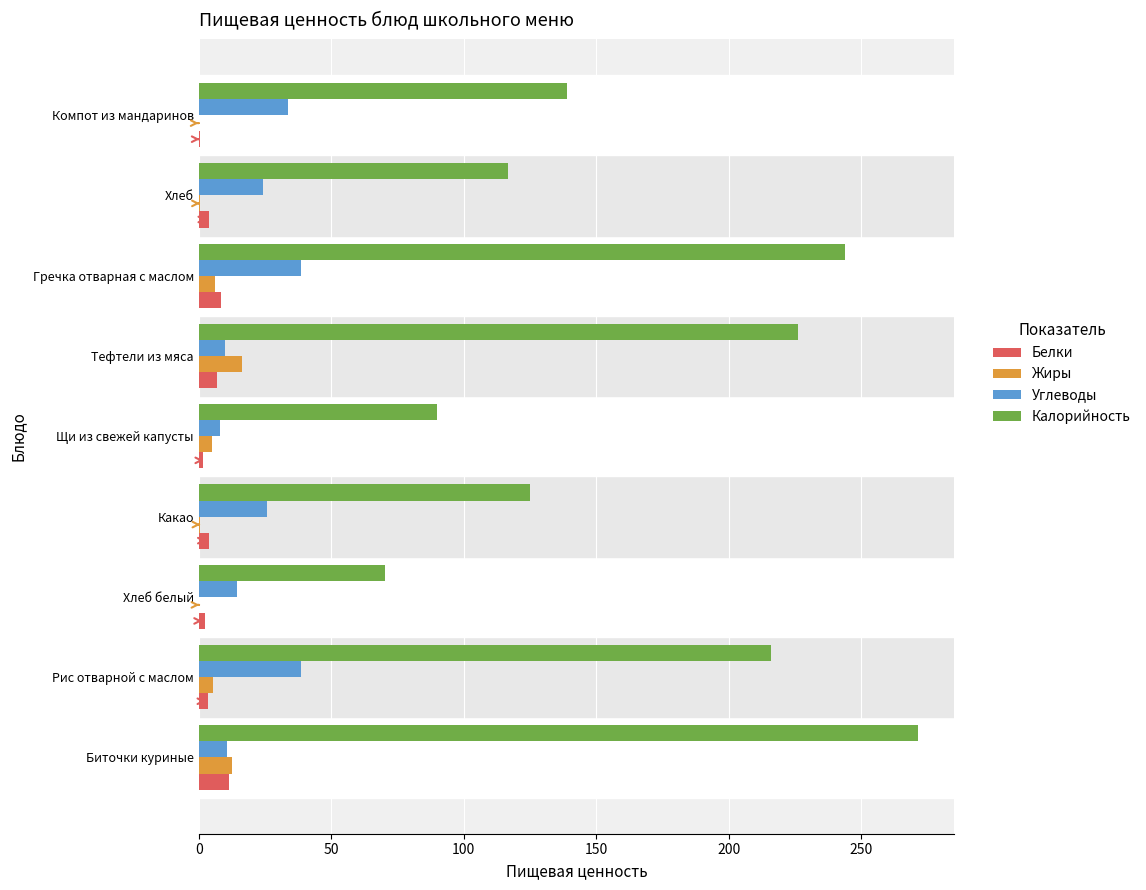

What value does the Углеводы series have at Биточки куриные?

10.8